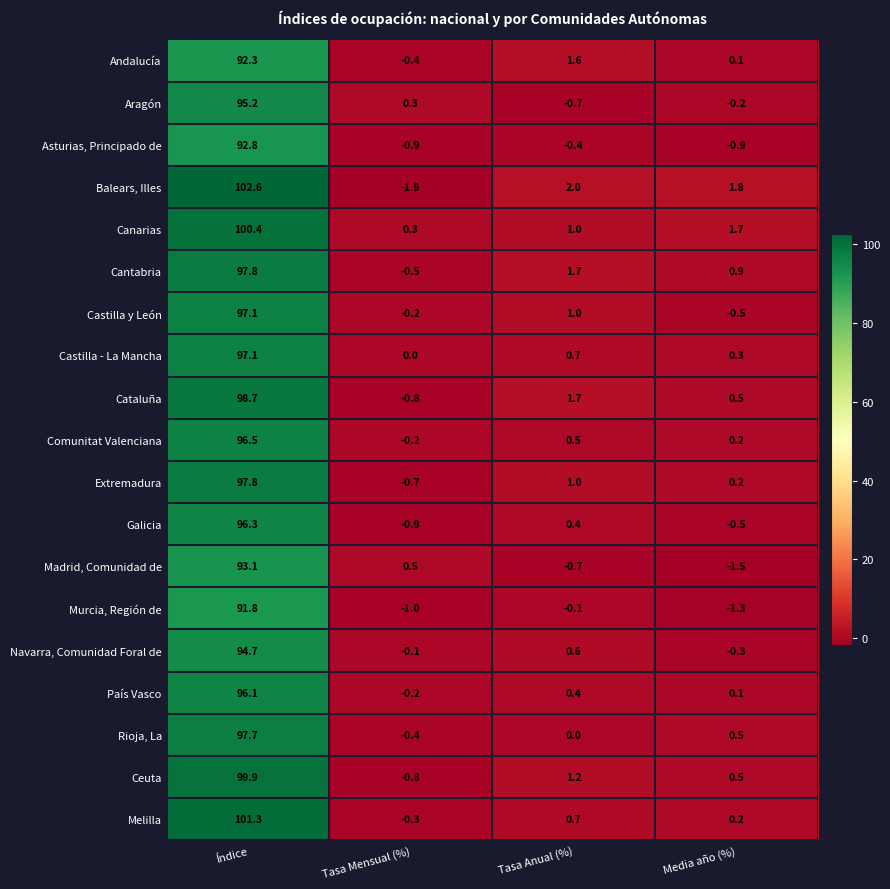

Where is Madrid, Comunidad de nearest to the value 45?

Tasa Mensual (%)